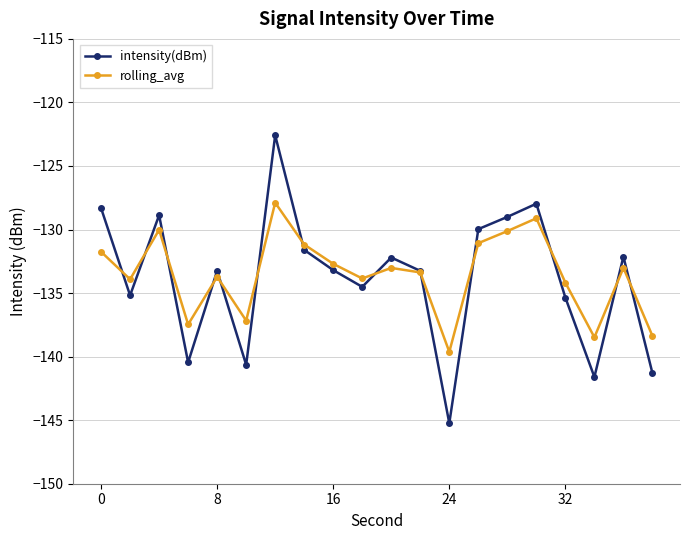

Which series has the largest range (max minus min)?

intensity(dBm)